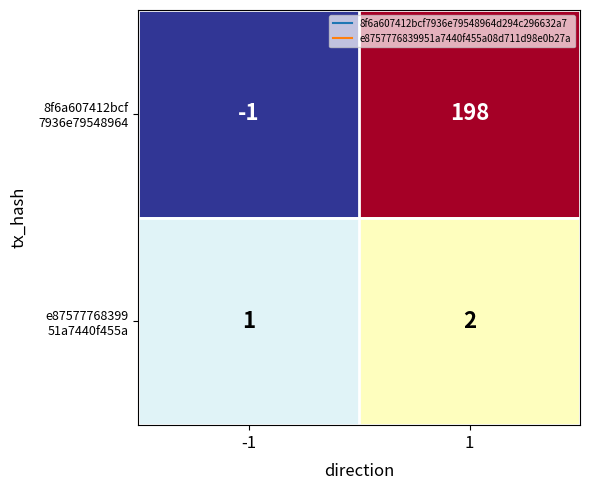

What is the difference between the highest and lowest values at 1?

196